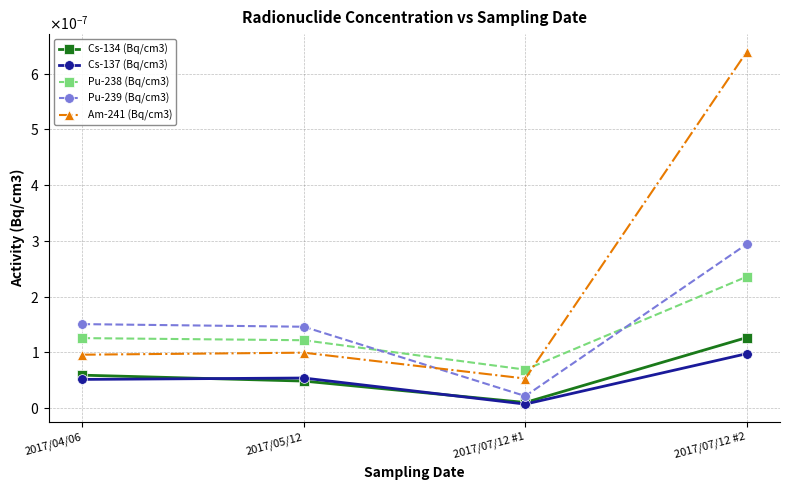

Is this an area chart (filled region under the line)?

No